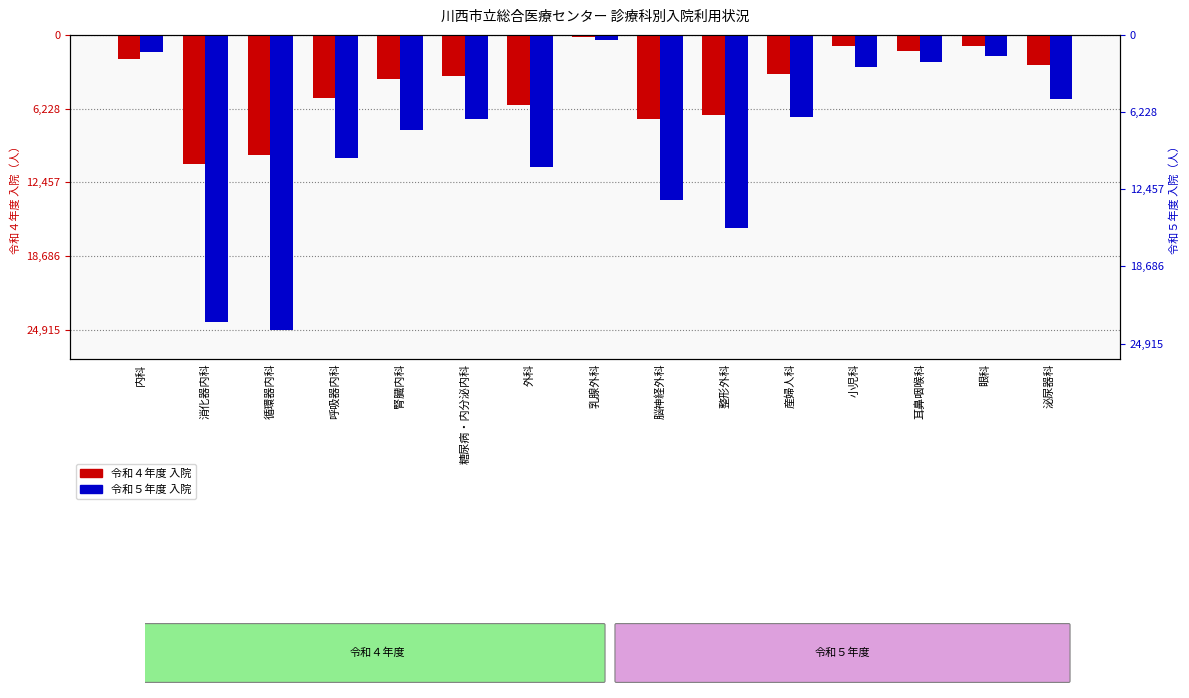

At which label does 令和４年度 入院 first exceed -3498?

内科